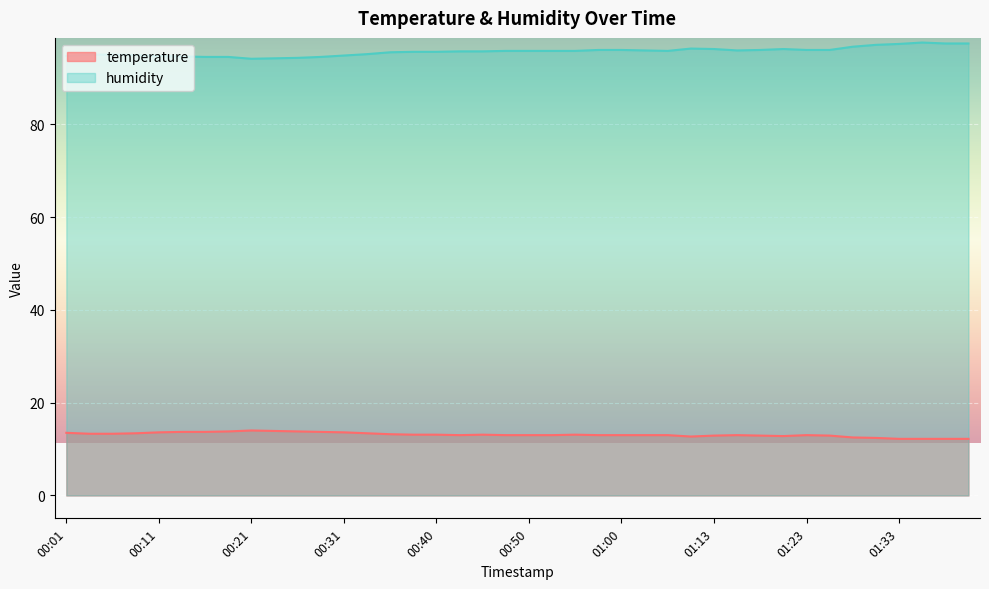

At which label does humidity reach its minimum?

00:21